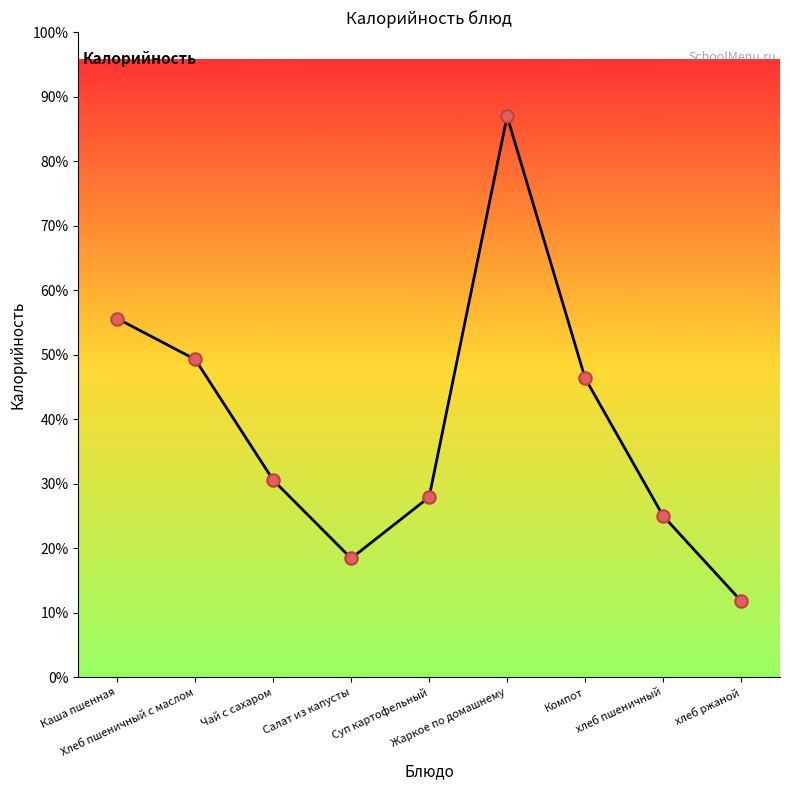

Approximately how many times larger is the value at Компот compared to Чай с сахаром?

1.5